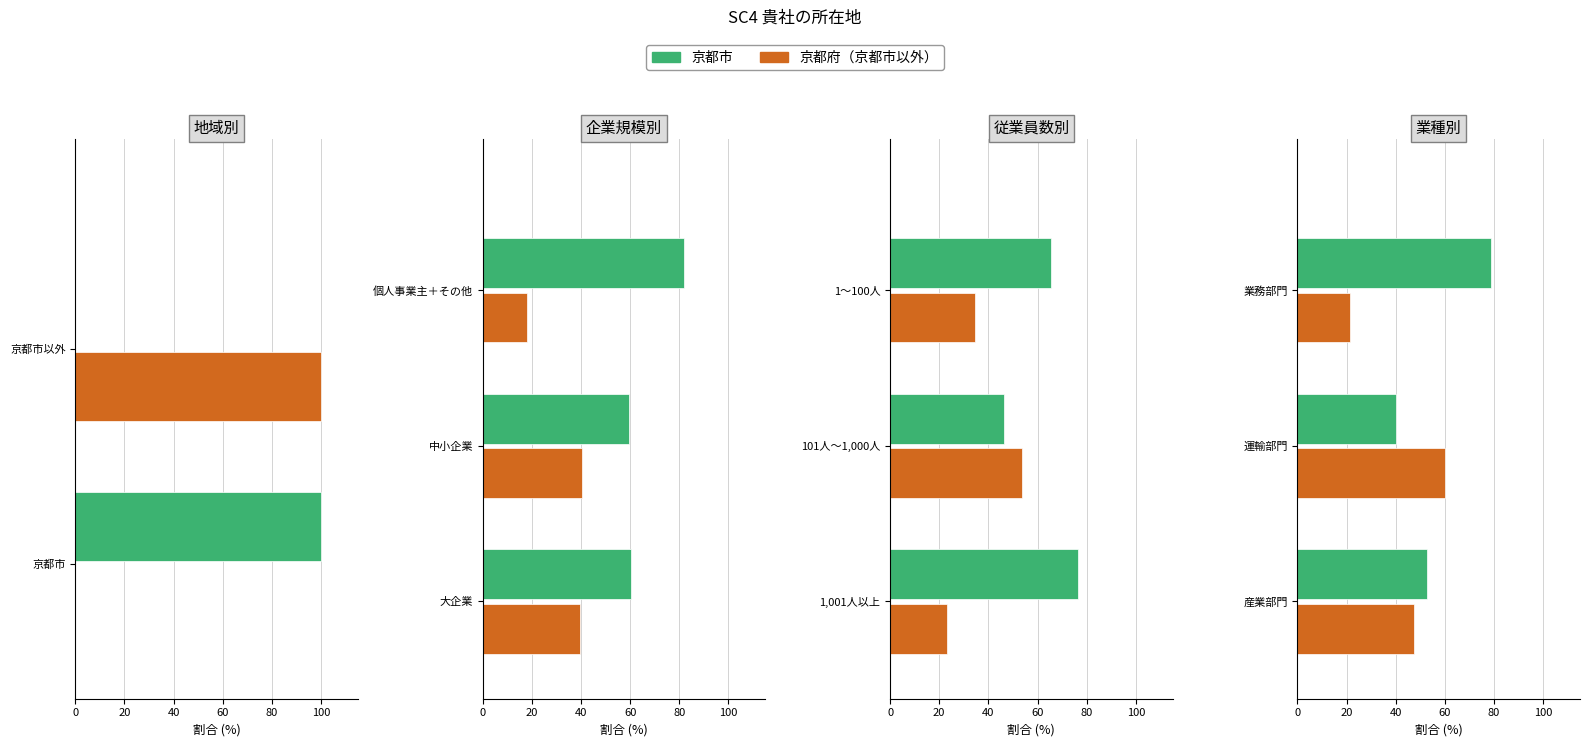

Rank the series by their maximum value, from highest to lowest.

京都市, 京都府（京都市以外）